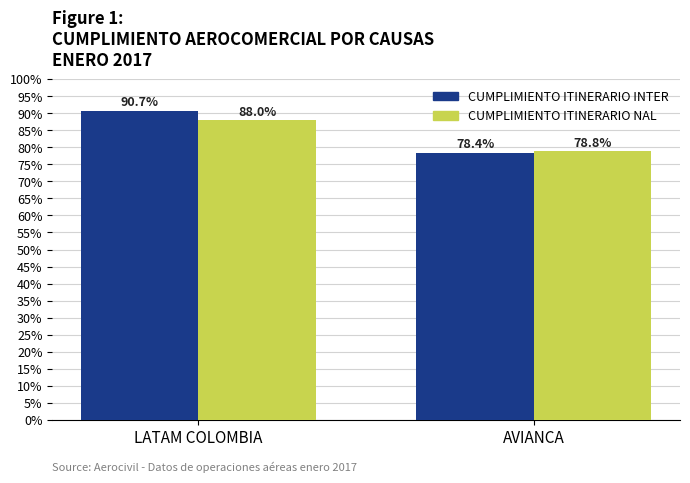

Are the bars horizontal?

No